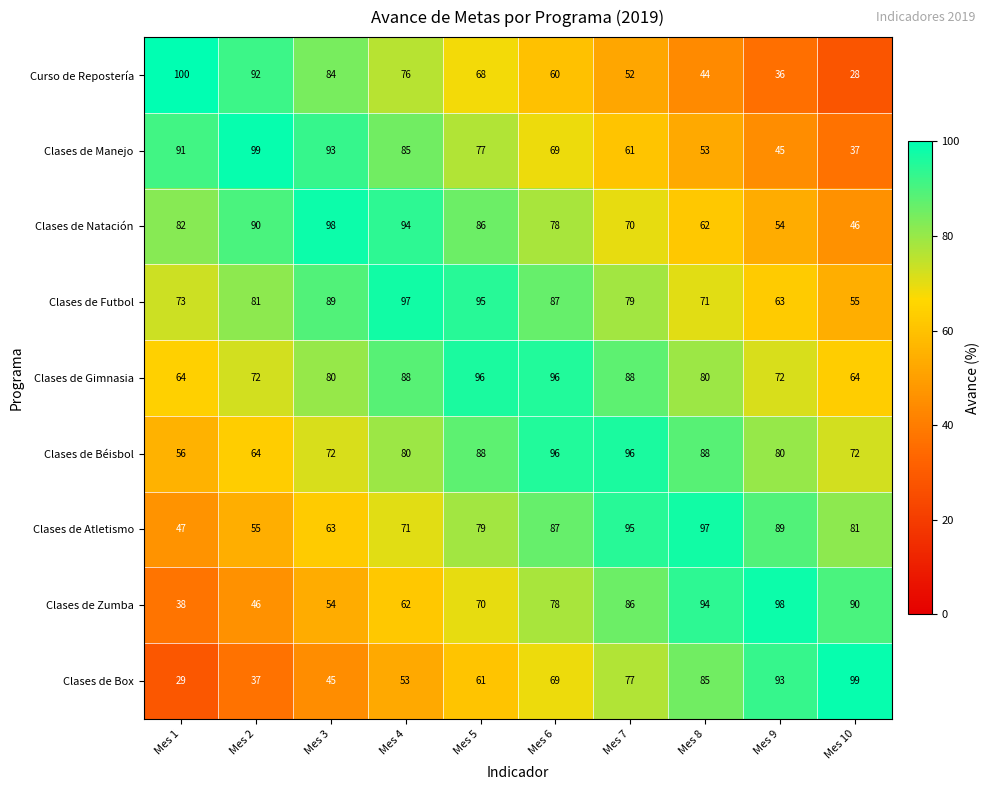

What is the sum of the Curso de Repostería values at Mes 6 and Mes 2?

152